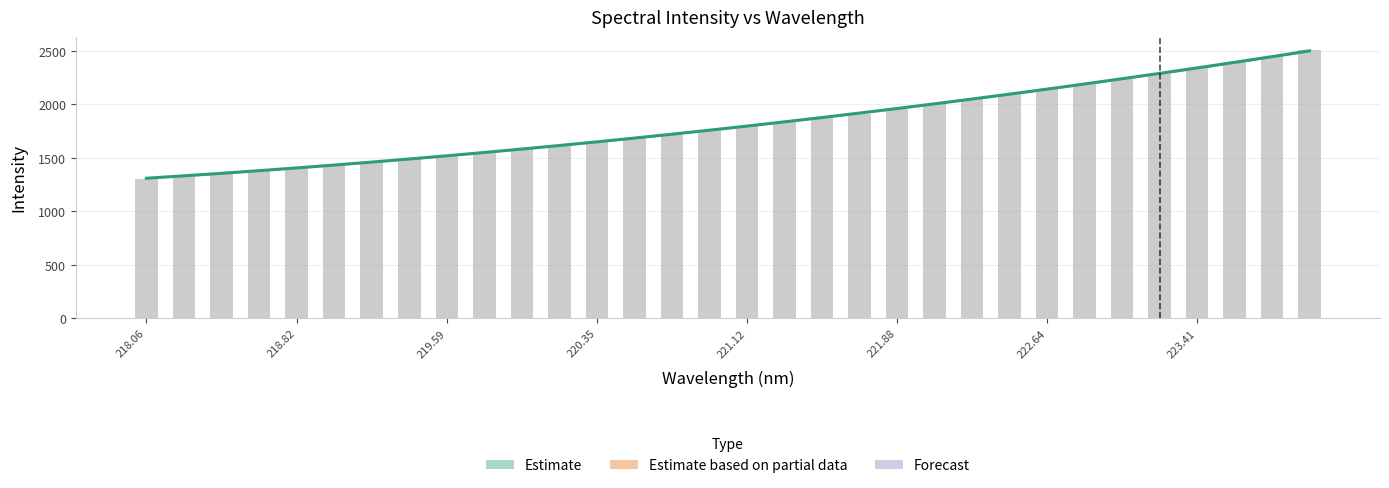

What is the sum of all values?

58357.8